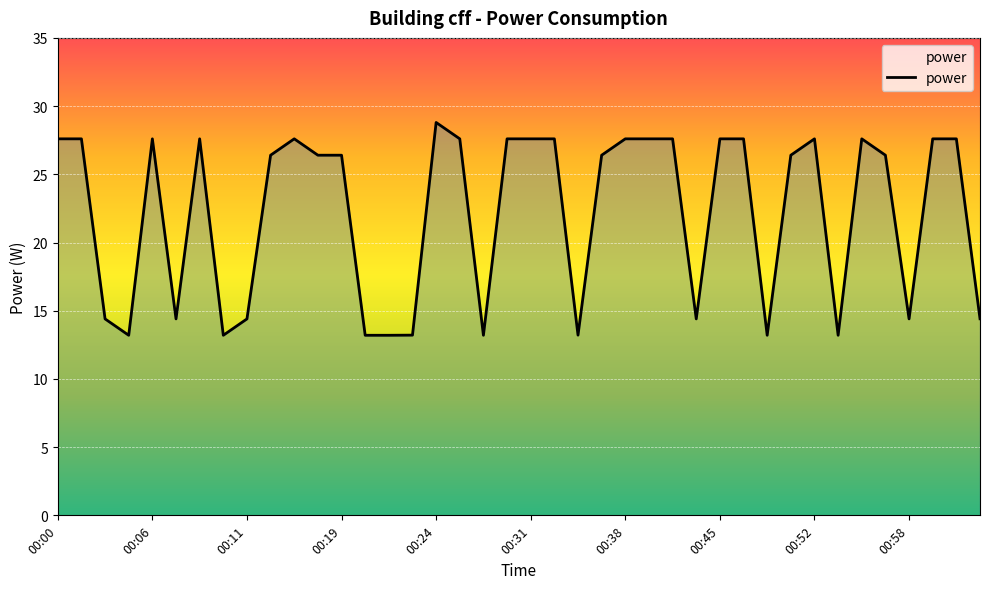

What is the greatest value displayed?

28.8